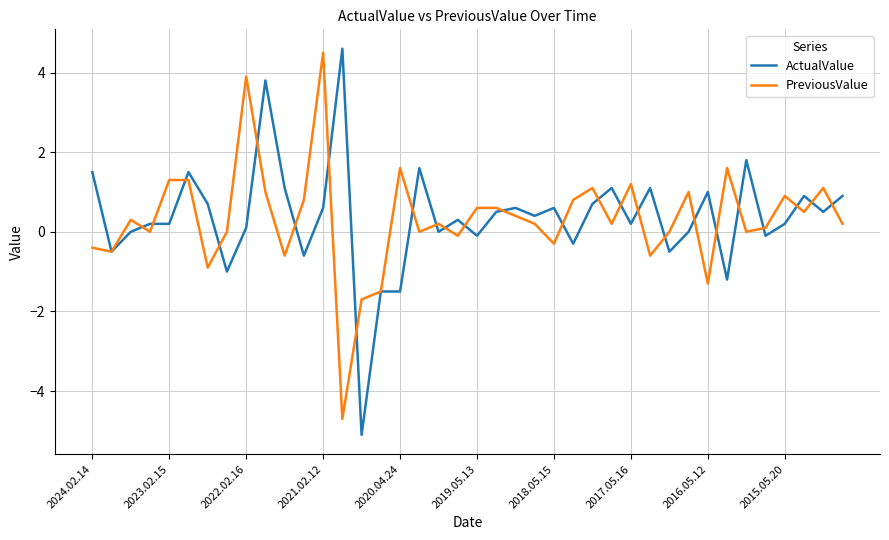

At how many categories does at least one series exceed 2?

4